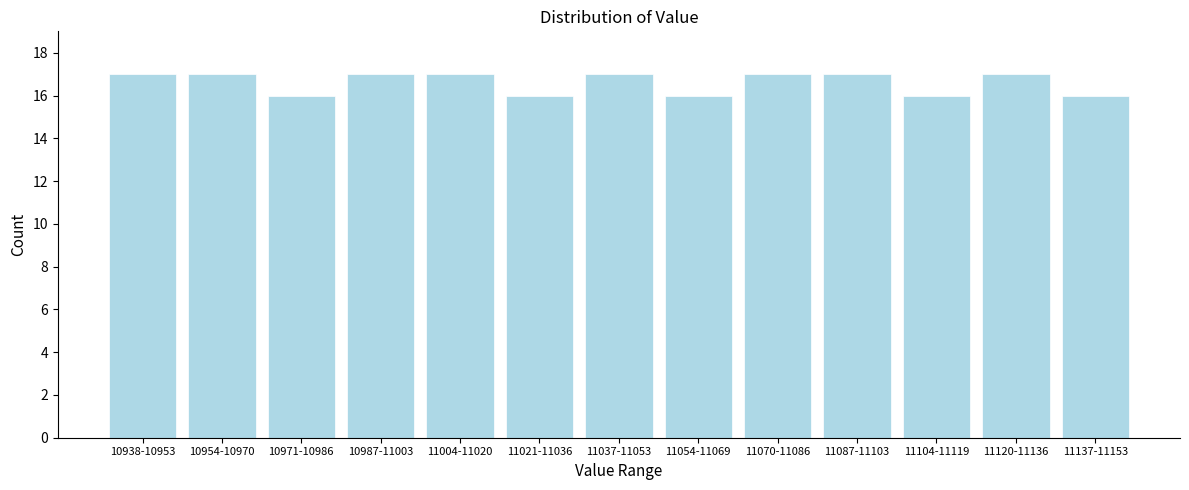

Reading left to right, what are all the values shown in this chart?

17	17	16	17	17	16	17	16	17	17	16	17	16